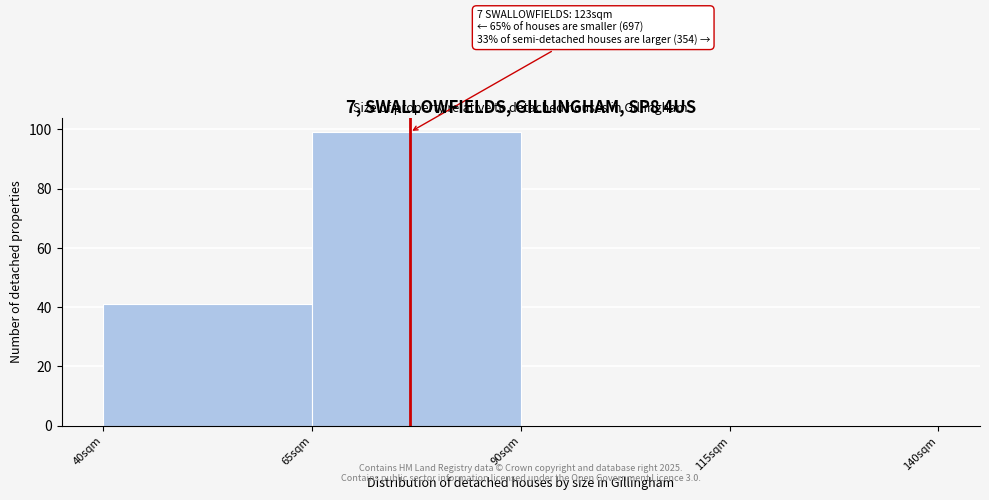

Which range on the x-axis has the tallest bar?

65 to 90